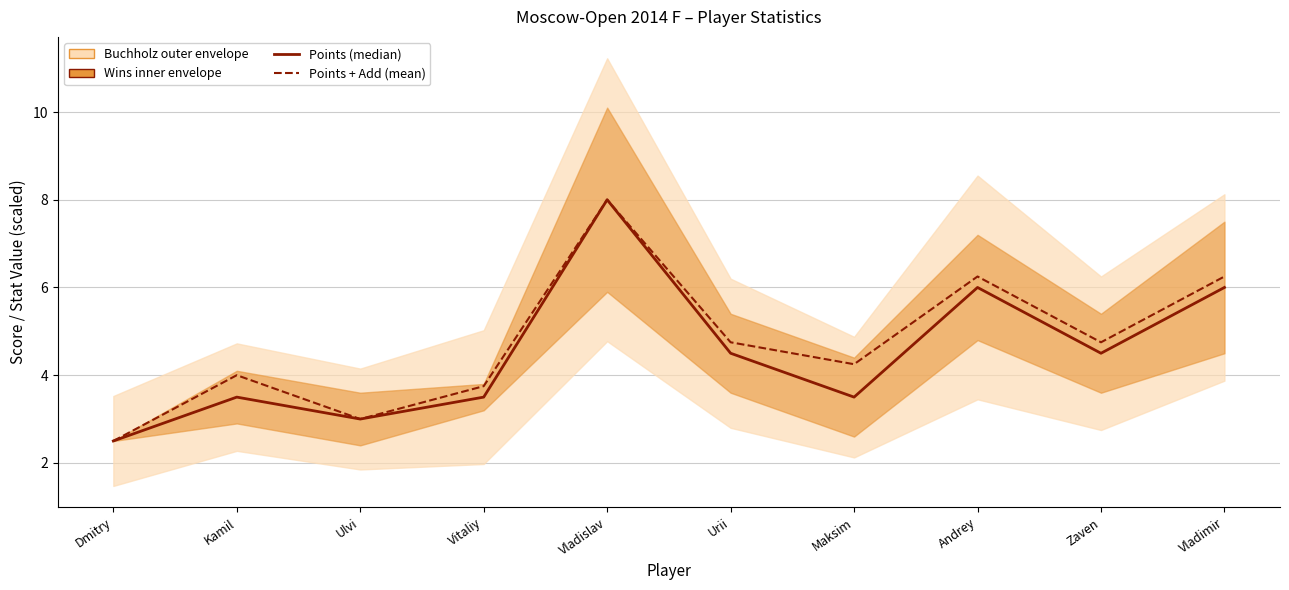

What is the maximum value for Points + Add (mean)?

8.0